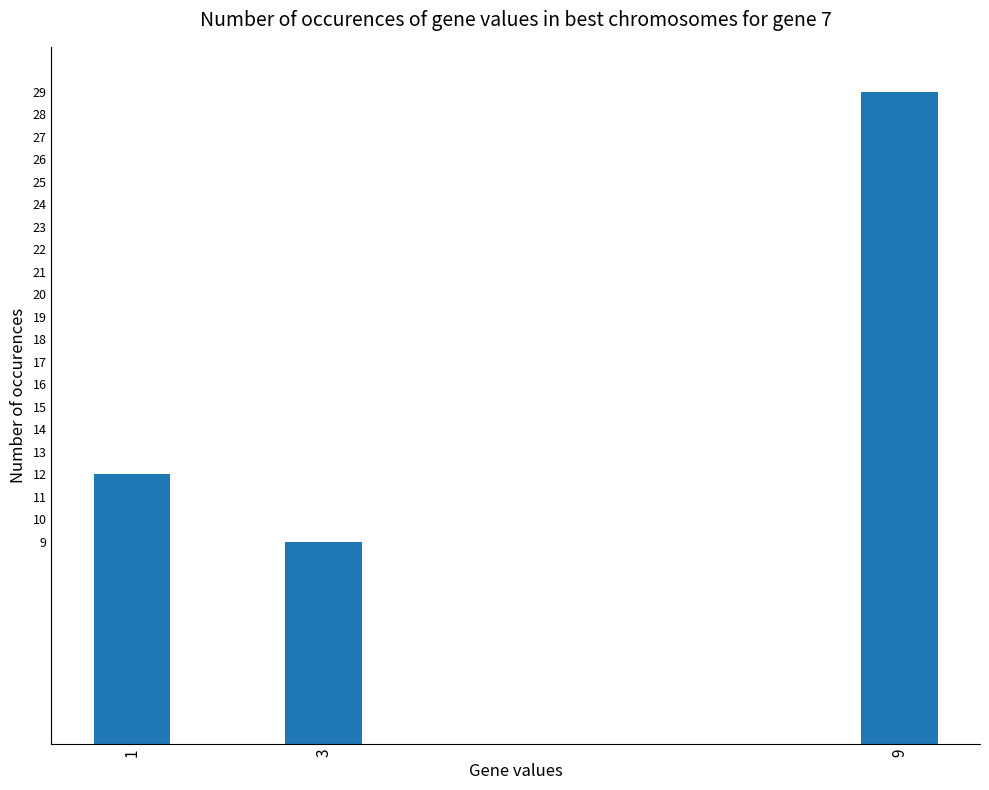

What is the maximum value shown in the chart?

29